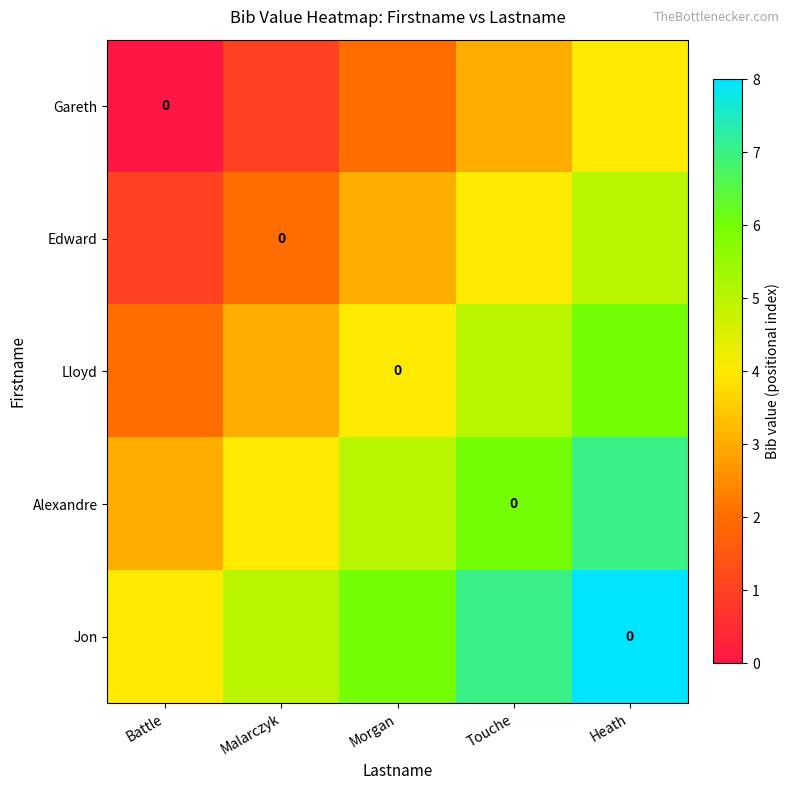

Which category has the lowest value across all series?

Battle